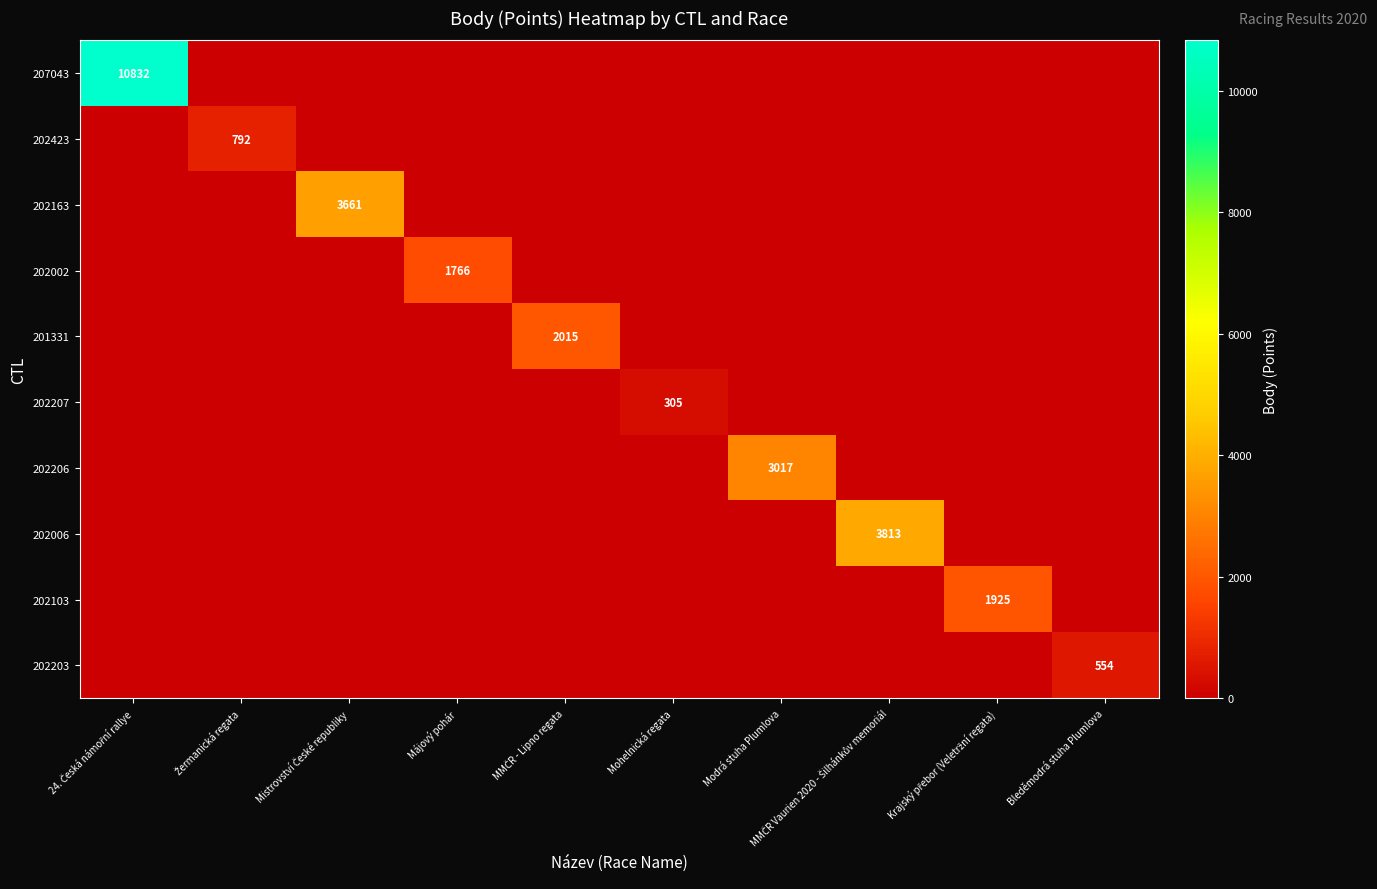

What is the total value across all series at Májový pohár?

1766